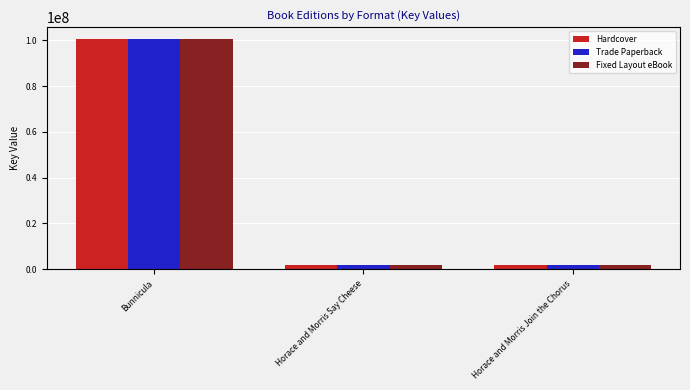

What is the total value across all series at Bunnicula?

302299734